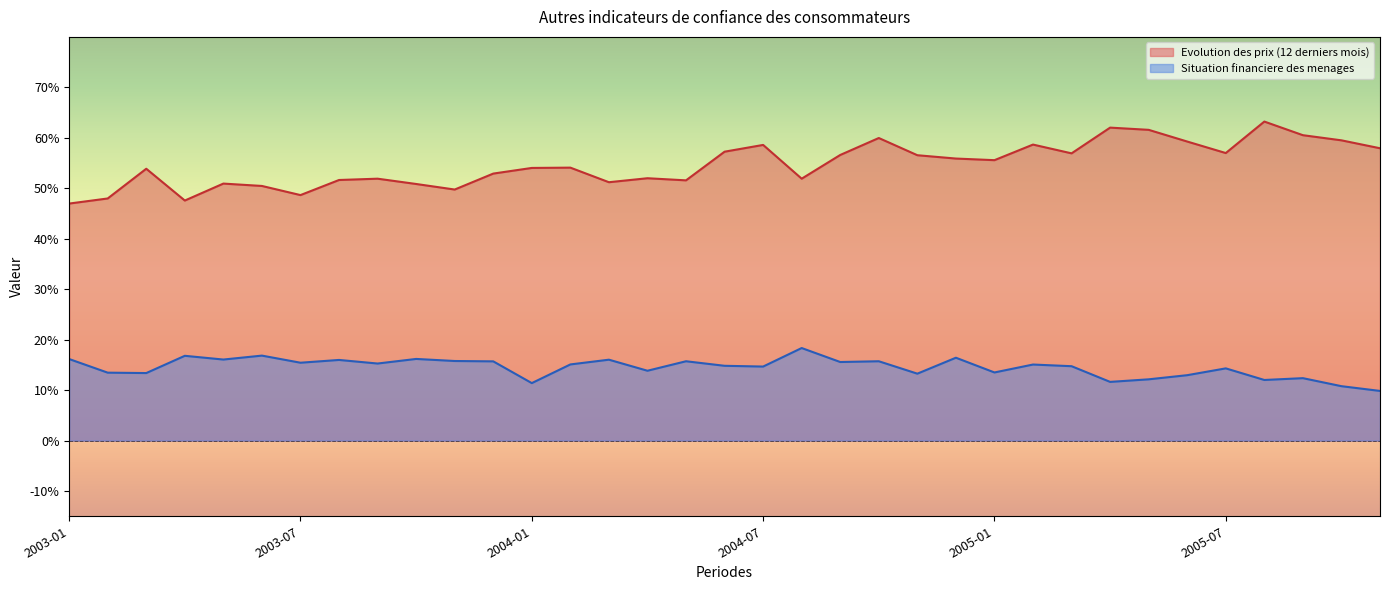

Where is Situation financiere des menages nearest to the value 13?

2005-01